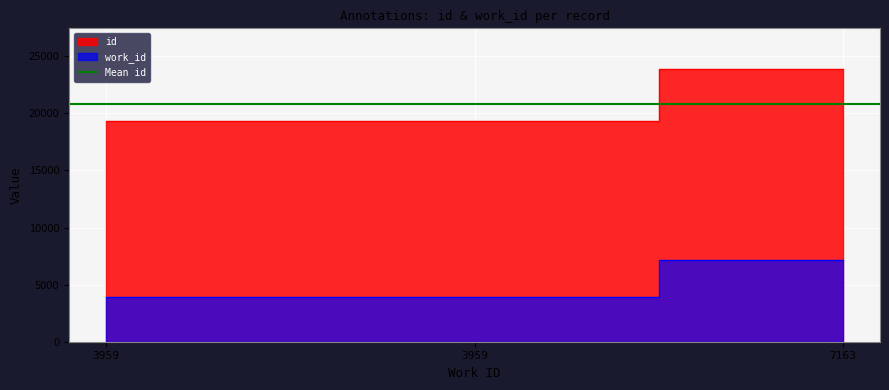

Read the work_id value at 3959.

3959